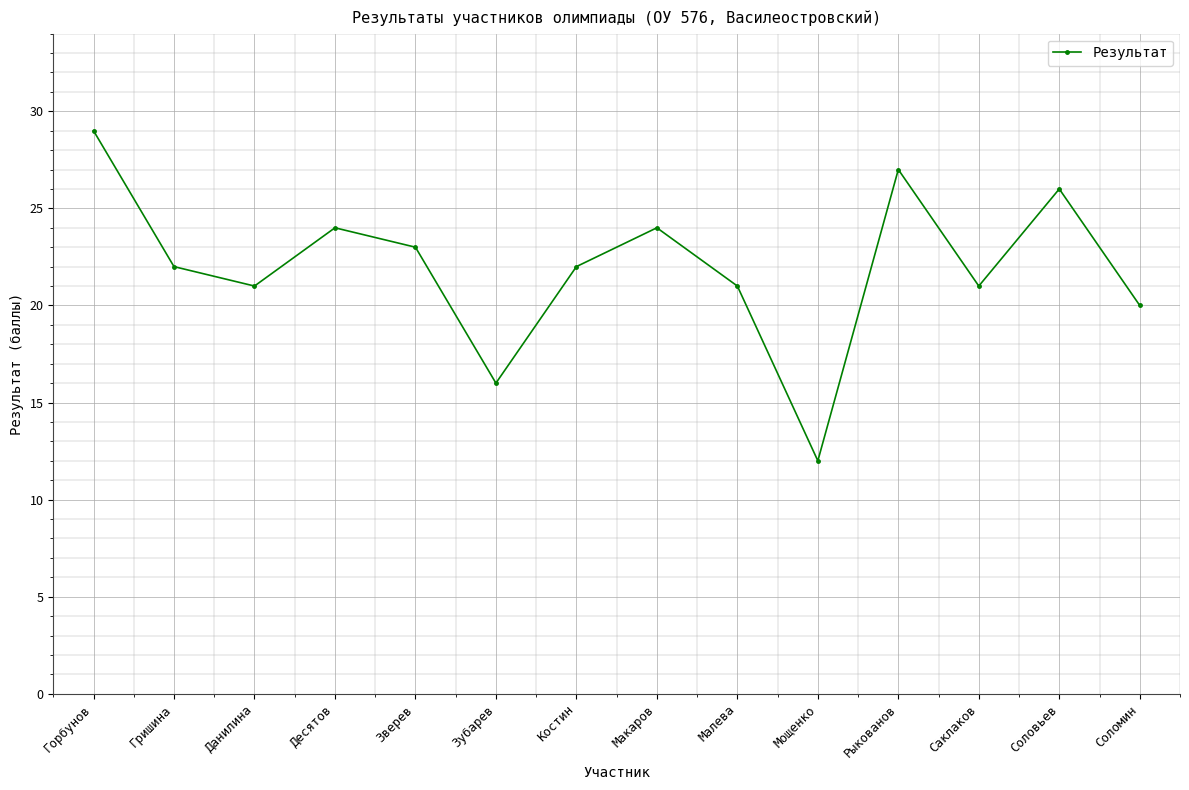

What is the ratio of the value at Саклаков to the value at Горбунов?

0.7